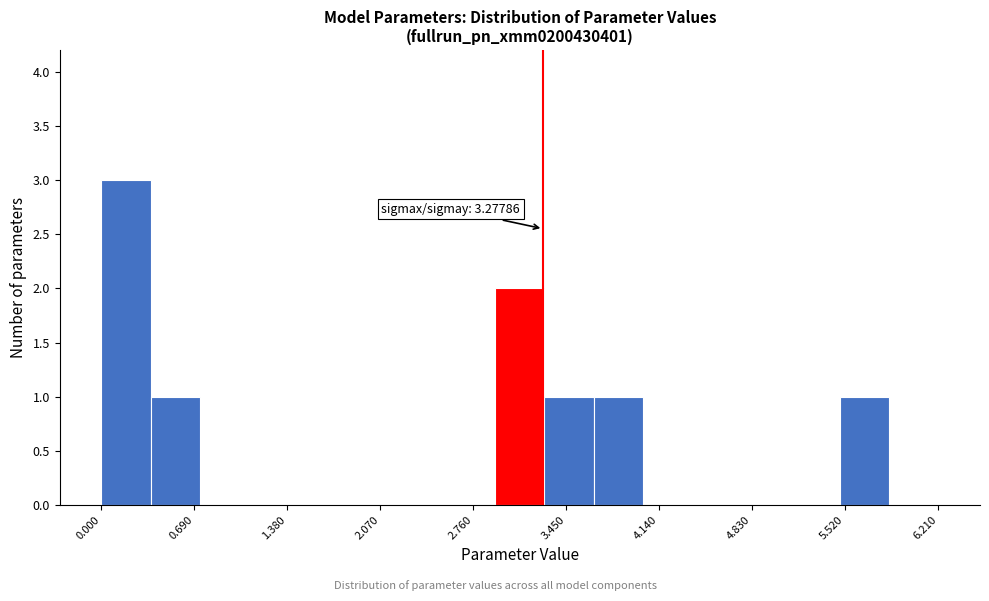

Read against the x-axis, roughly where is the centre of the tallest bar?

0.2